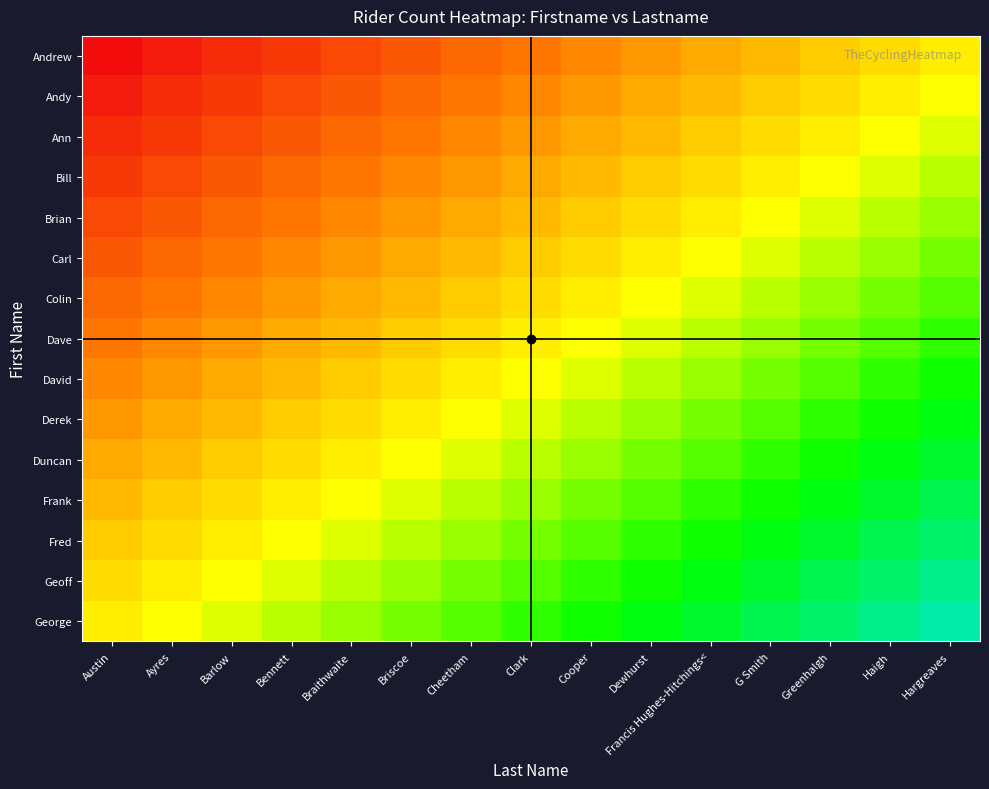

Which category has the highest value across all series?

Hargreaves